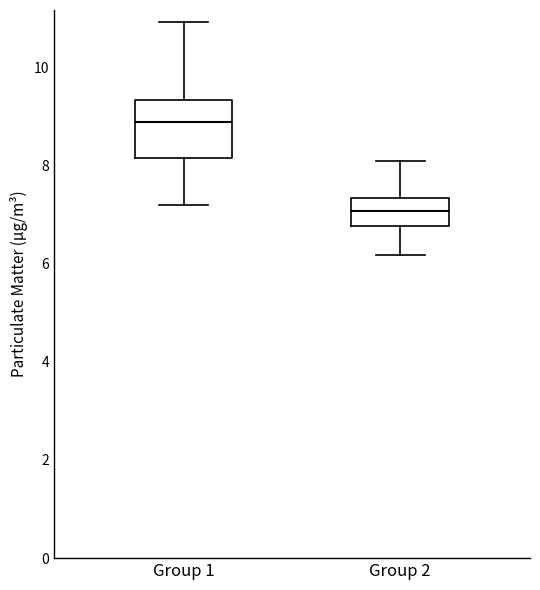

Which box has the lowest median line?

Group 2